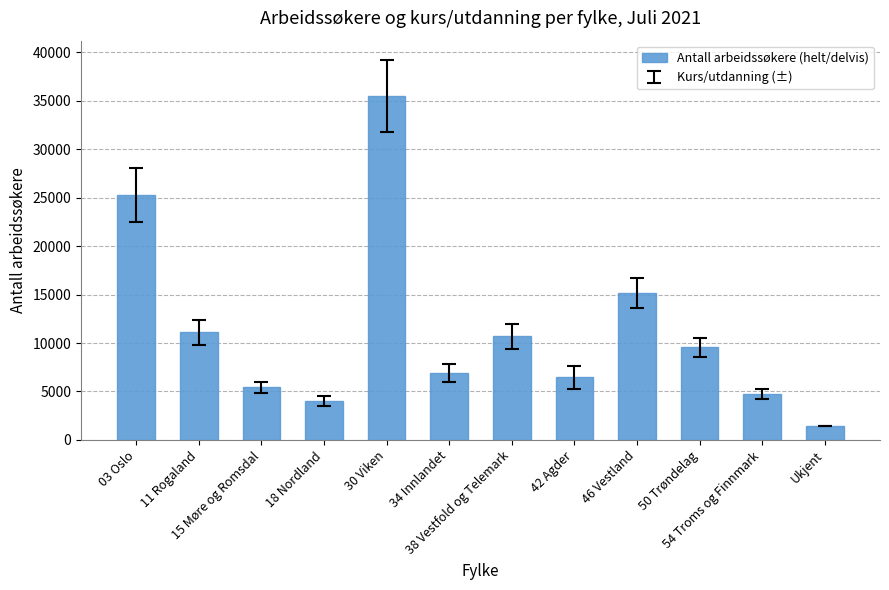

Which has a higher value, 50 Trøndelag or 18 Nordland?

50 Trøndelag